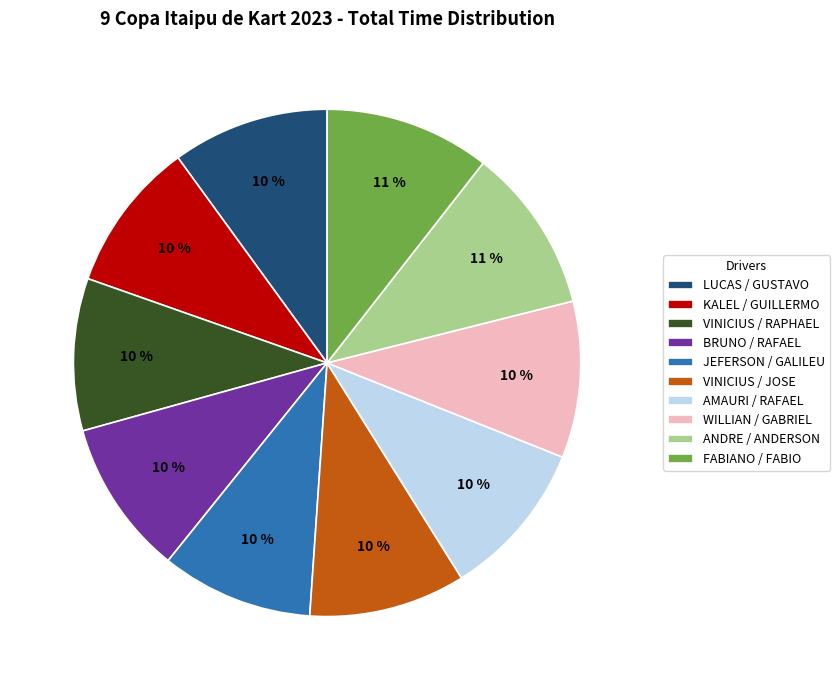

Is there any slice that represents more than half of the pie?

No